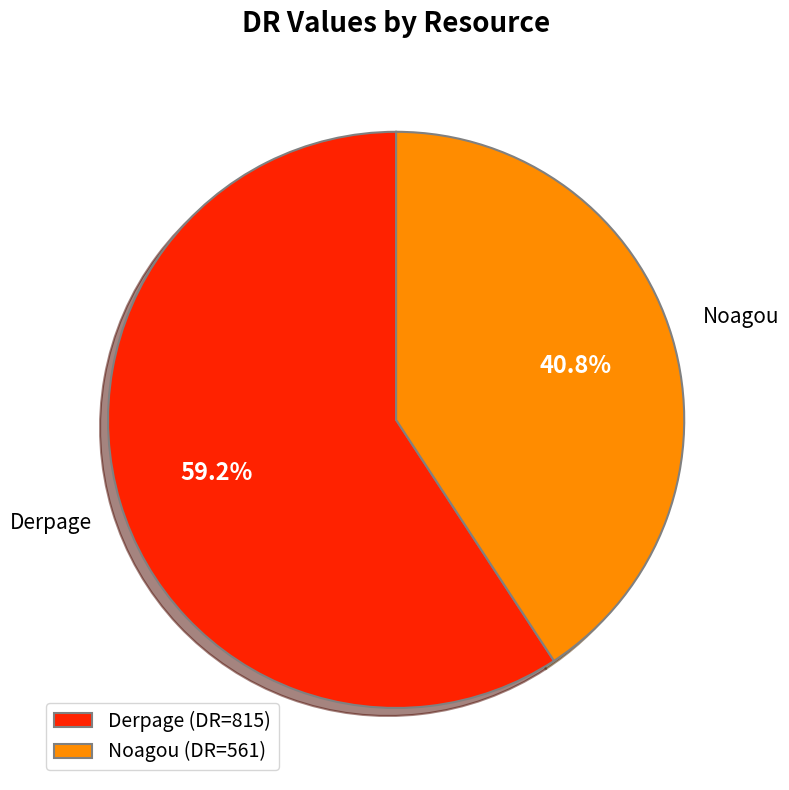

What is the ratio of the value at Noagou to the value at Derpage?

0.7